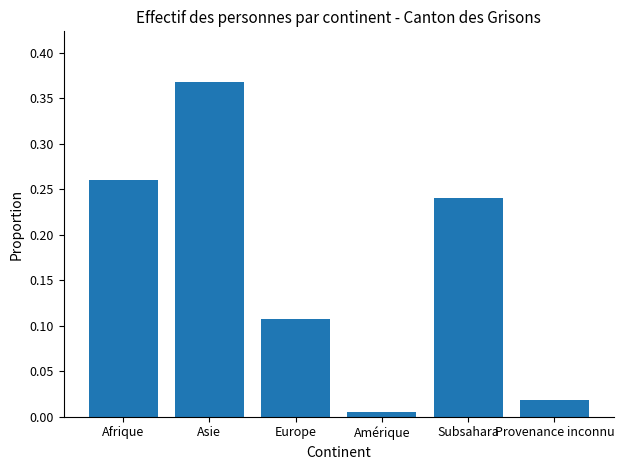

Is it true that the value at Subsahara is 0.4?

False